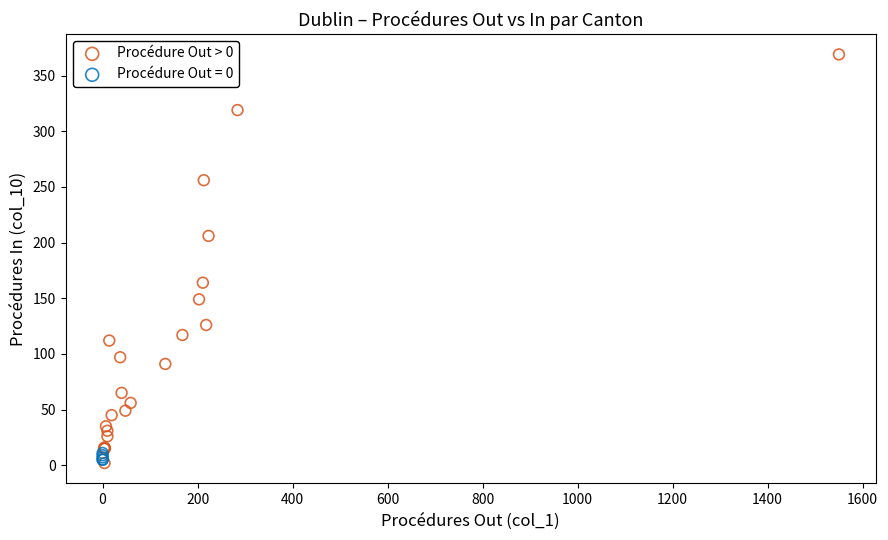

Which series has the widest spread of Y values?

Procédure Out > 0